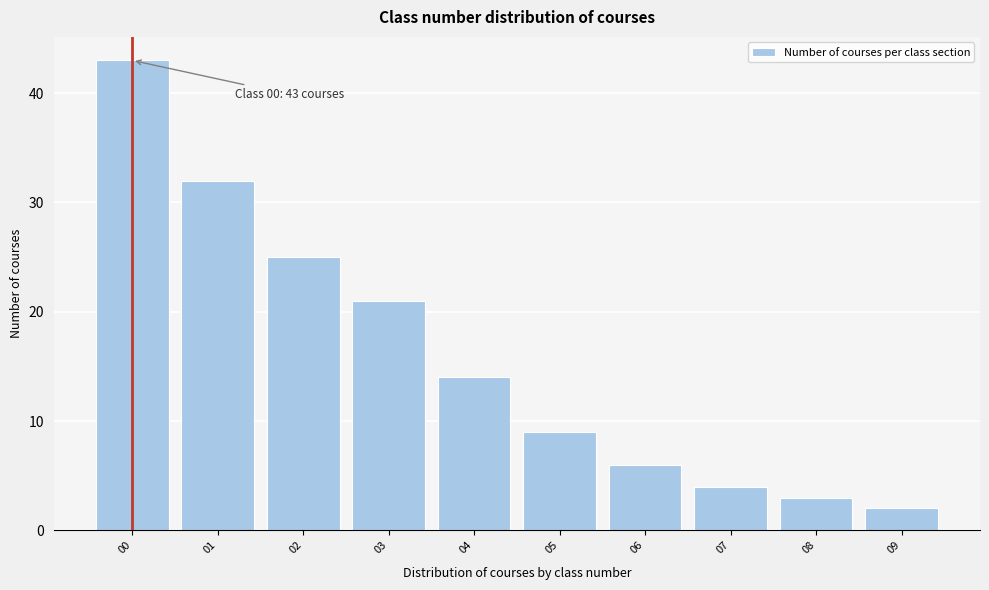

Reading left to right, what are all the values shown in this chart?

00=43	01=32	02=25	03=21	04=14	05=9	06=6	07=4	08=3	09=2